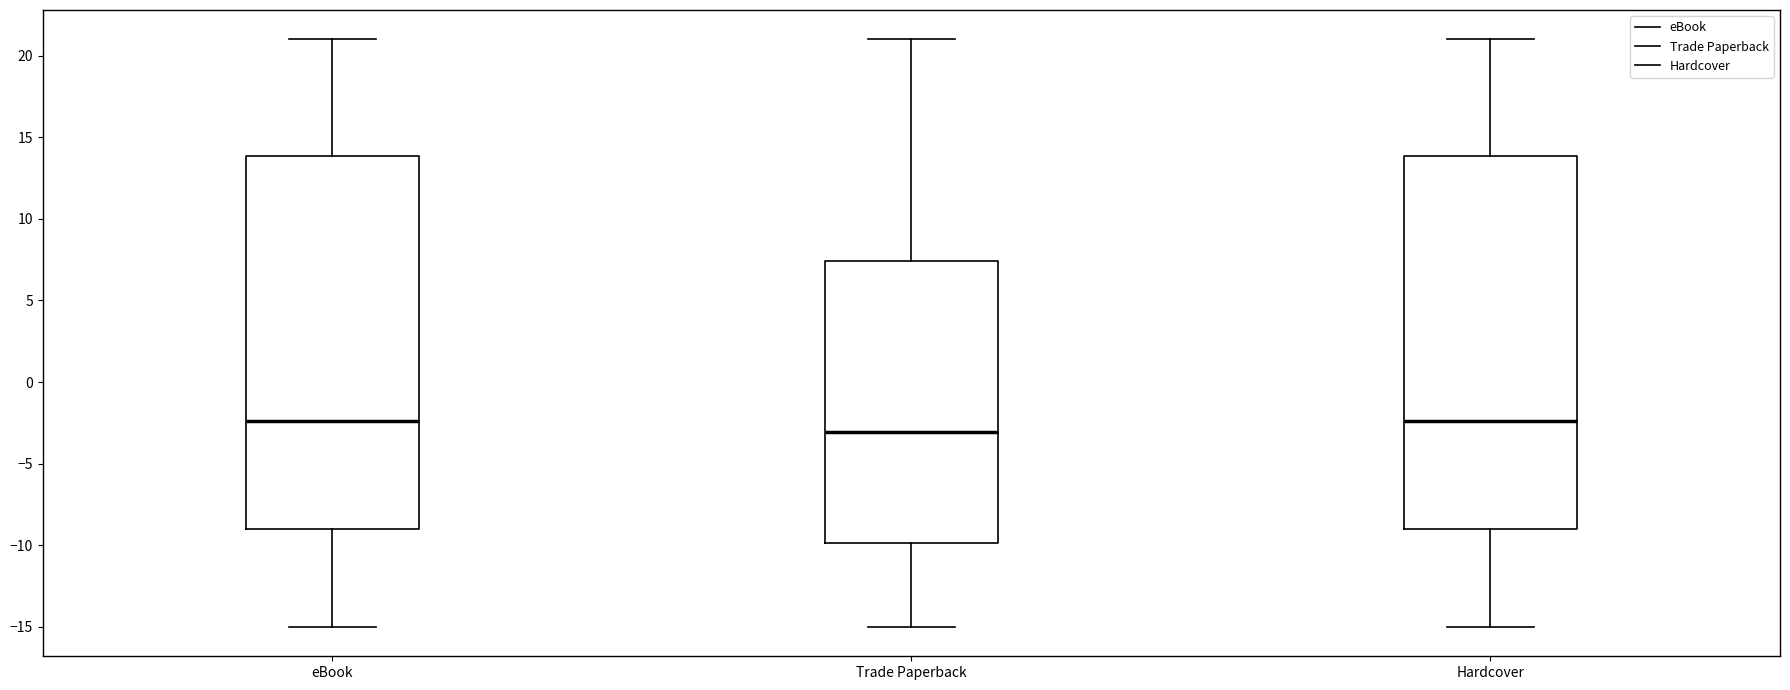

Which box's median line is the lowest?

Trade Paperback